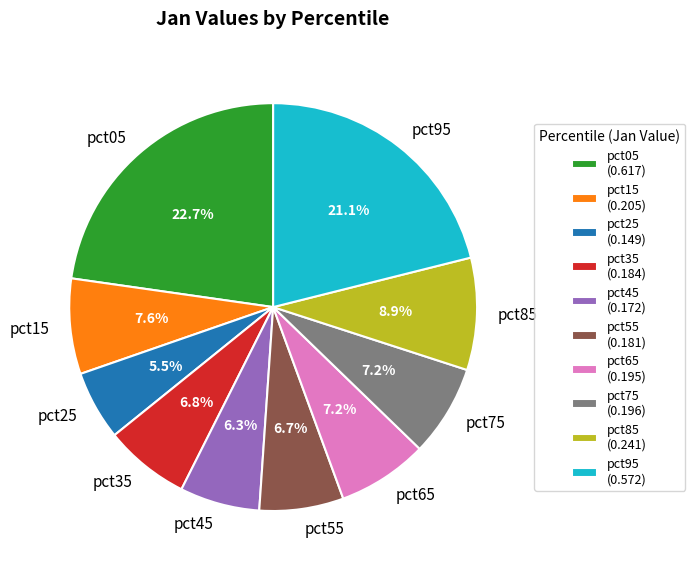

Combined, what portion of the pie is pct65 and pct55?

13.9%